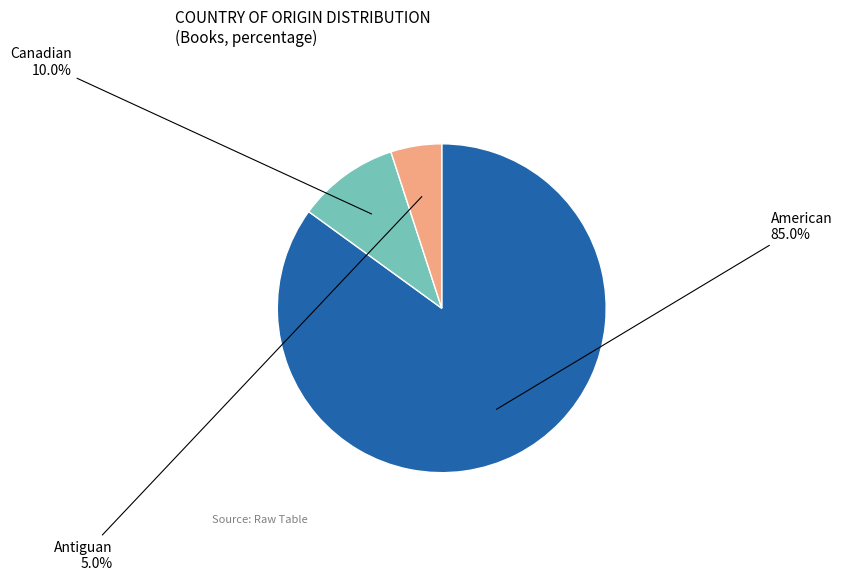

Is there a majority slice in this chart?

Yes